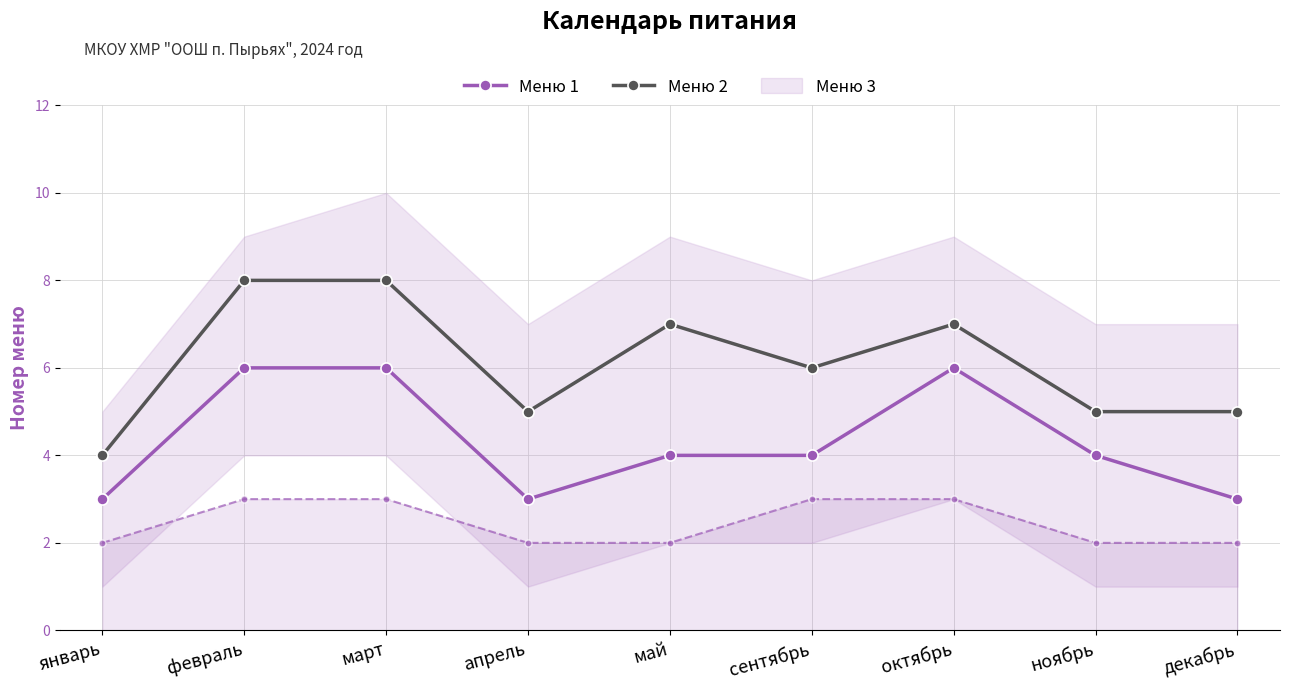

What is the approximate value of Меню 1 at октябрь?

6